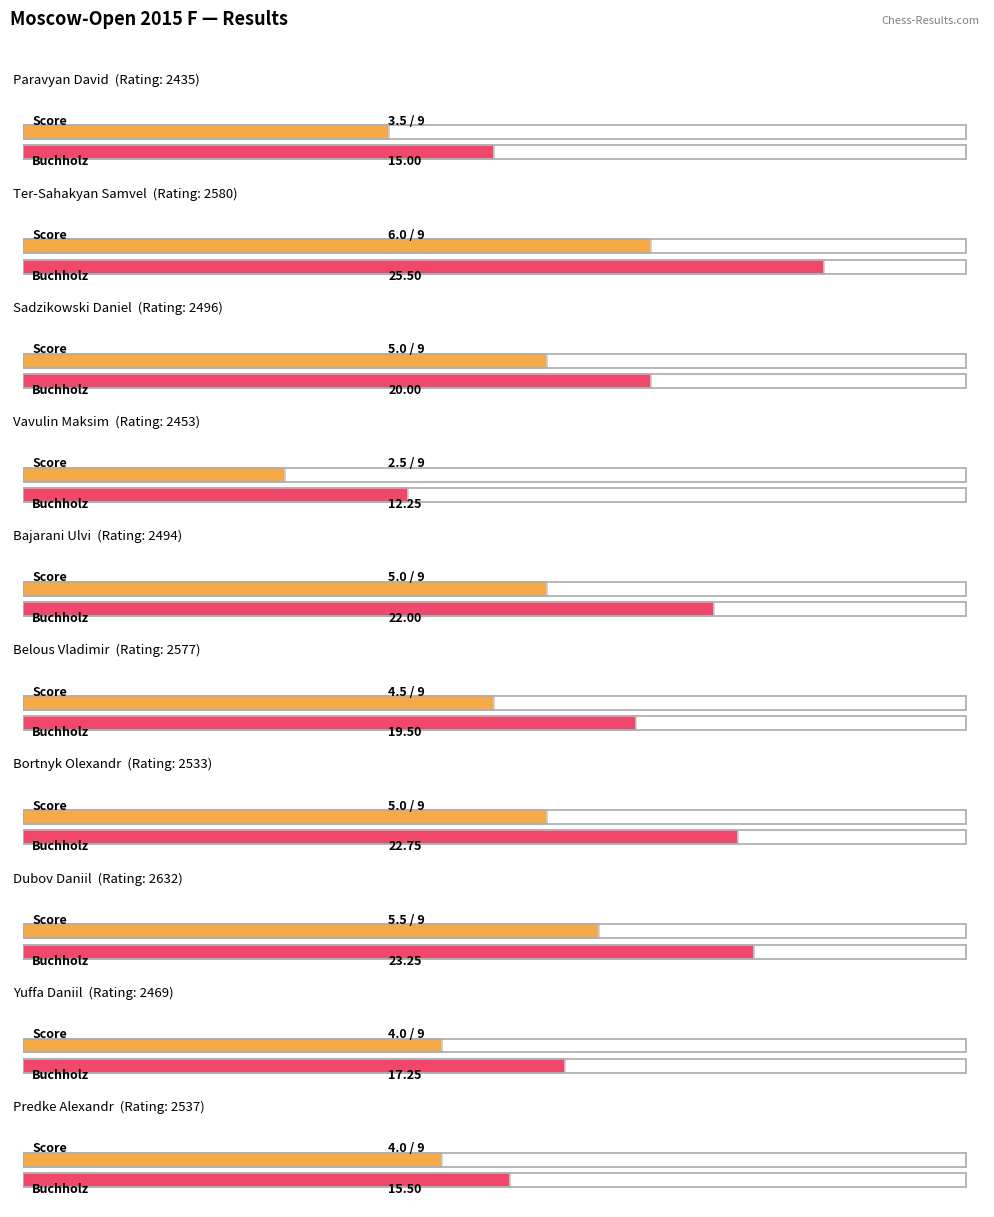

Which series has the largest range (max minus min)?

Buchholz